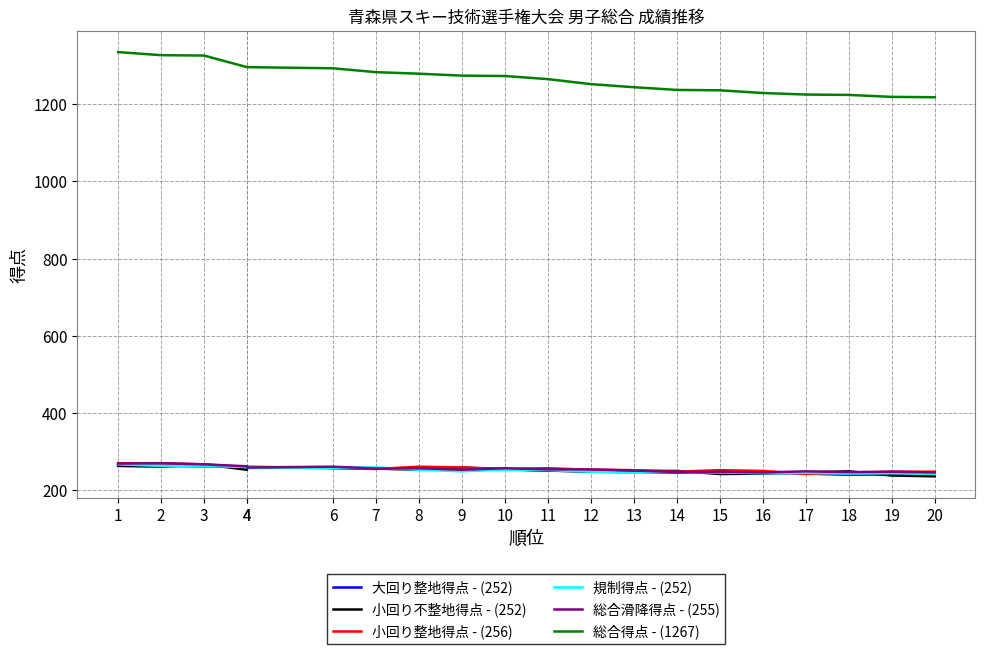

At how many categories does at least one series exceed 611?

20